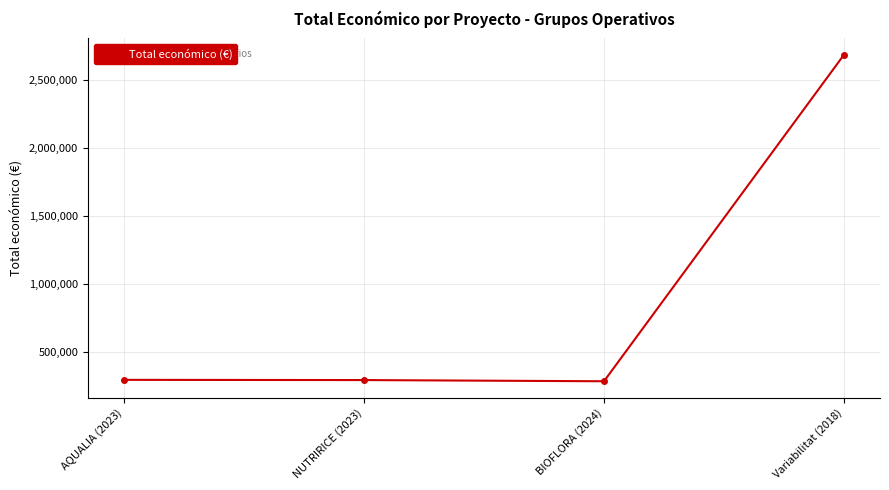

Is it true that the value at BIOFLORA (2024) is 288442?

True